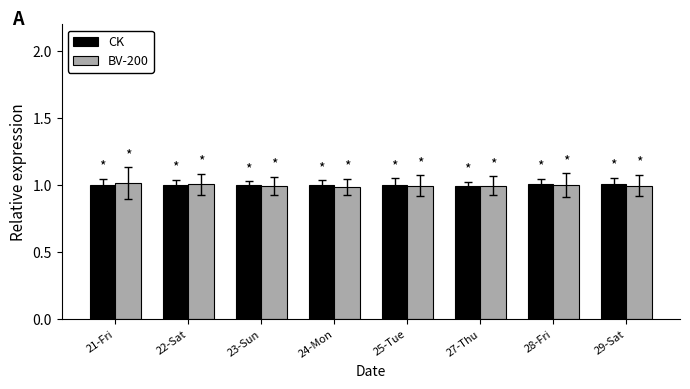

Reading left to right, extract all data points from this chart.

CK: 1.0	1.0	1.0	1.0	1.0	1.0	1.0	1.0
BV-200: 1.0	1.0	1.0	1.0	1.0	1.0	1.0	1.0